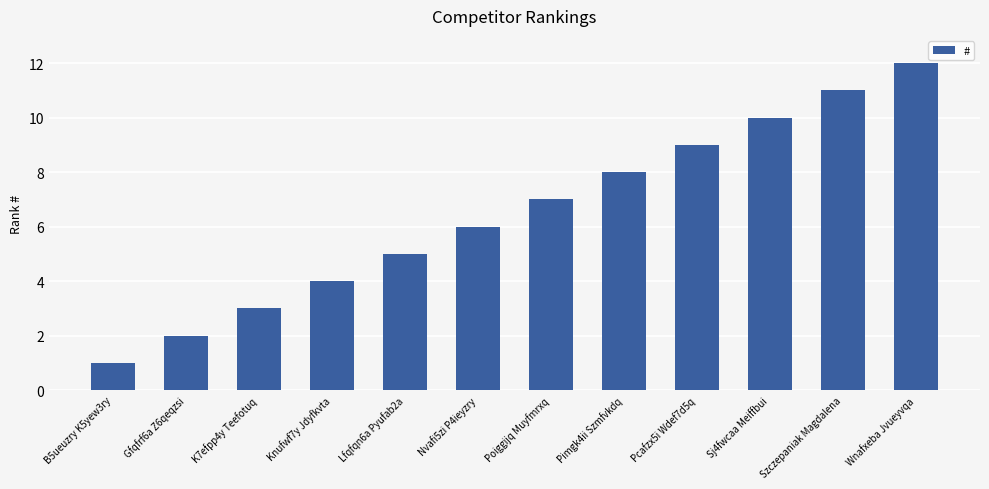

The chart shows a value of 19 at Szczepaniak Magdalena. True or false?

False